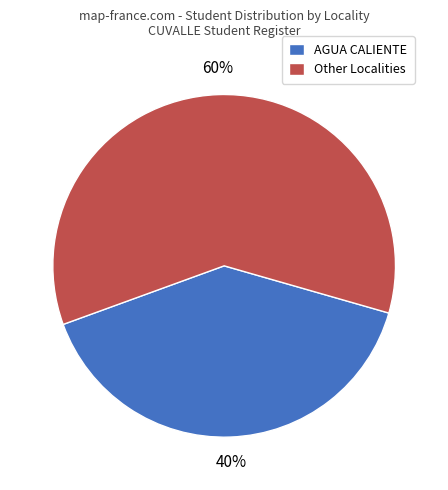

Combined, do AGUA CALIENTE and Other Localities account for over 50%?

Yes